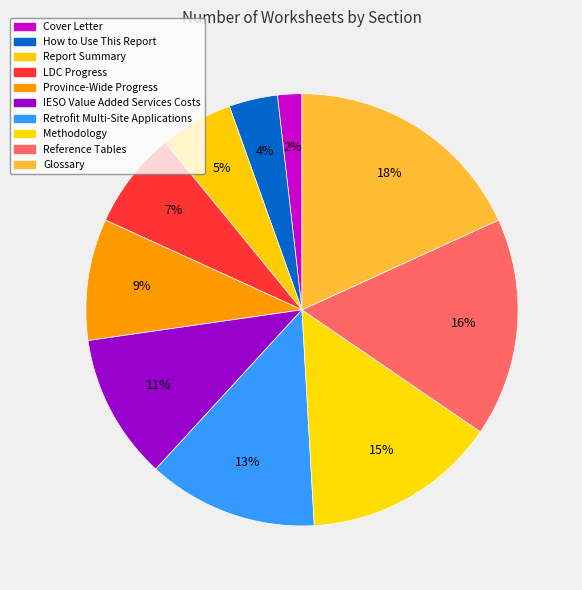

Rank the categories by value from lowest to highest.

Cover Letter, How to Use This Report, Report Summary, LDC Progress, Province-Wide Progress, IESO Value Added Services Costs, Retrofit Multi-Site Applications, Methodology, Reference Tables, Glossary